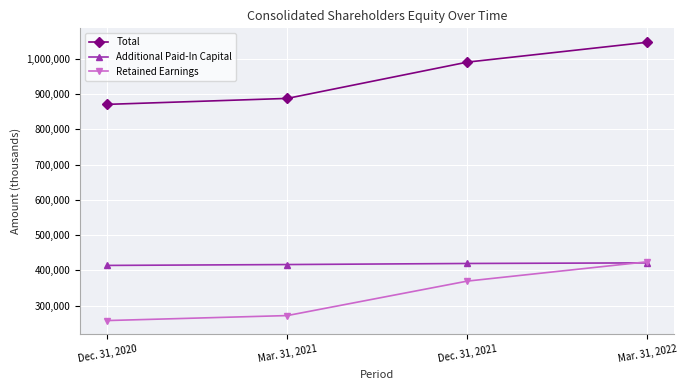

Rank the categories by Total value from highest to lowest.

Mar. 31, 2022, Dec. 31, 2021, Mar. 31, 2021, Dec. 31, 2020